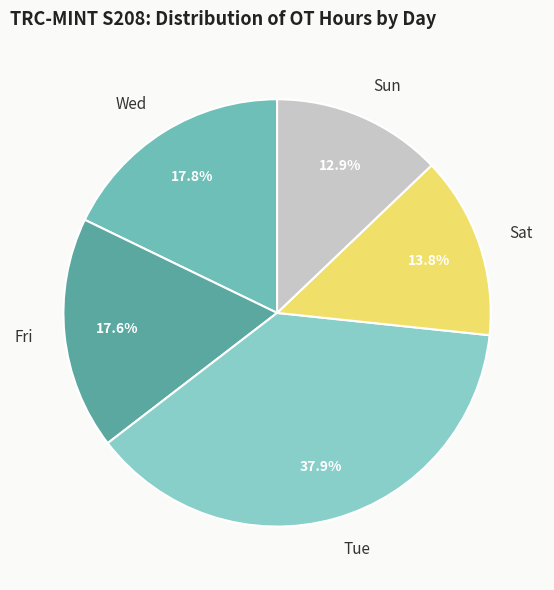

What percentage is the Tue slice, to the nearest percent?

38%